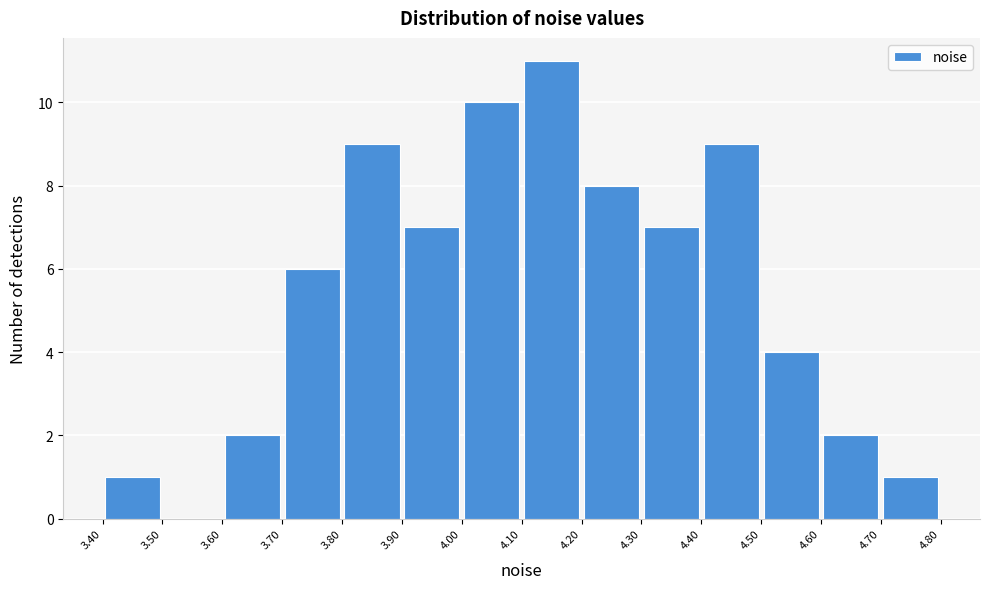

Which range on the x-axis has the tallest bar?

4.10 to 4.20